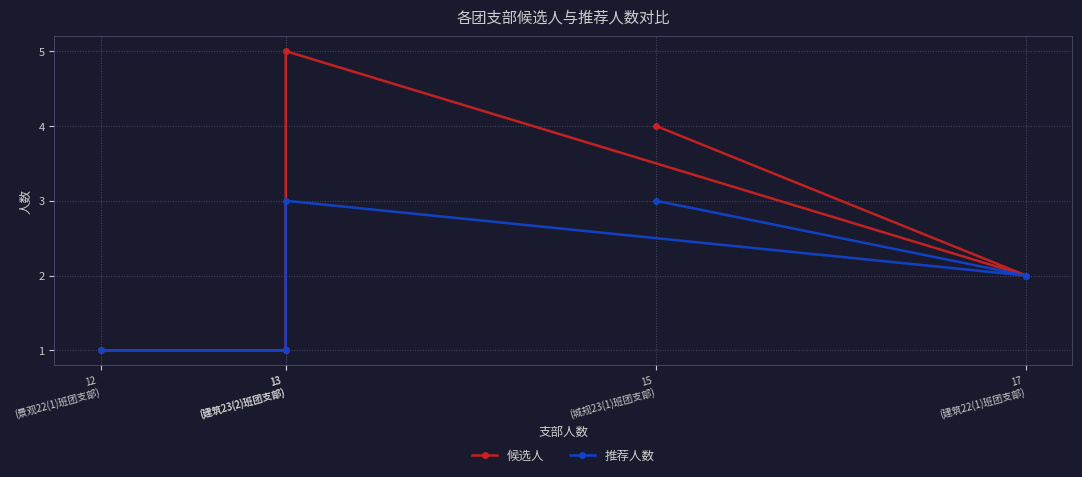

Is the value of 候选人 at 17
(建筑22(1)班团支部) greater than the value of 推荐人数 at 13
(建筑23(2)班团支部)?

No